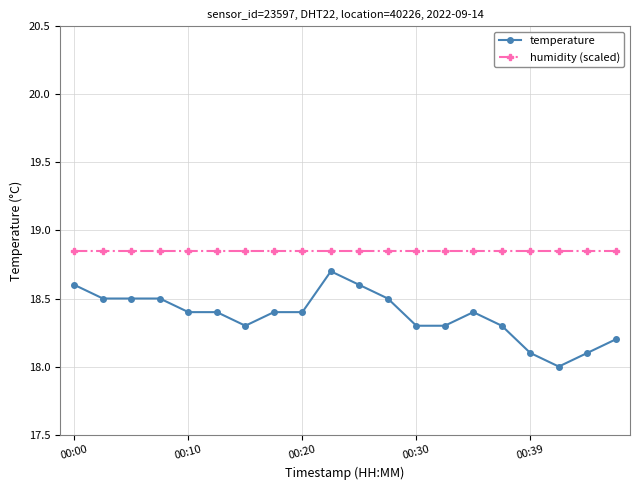

What is the value of the temperature point at the 14th from the left?

18.3